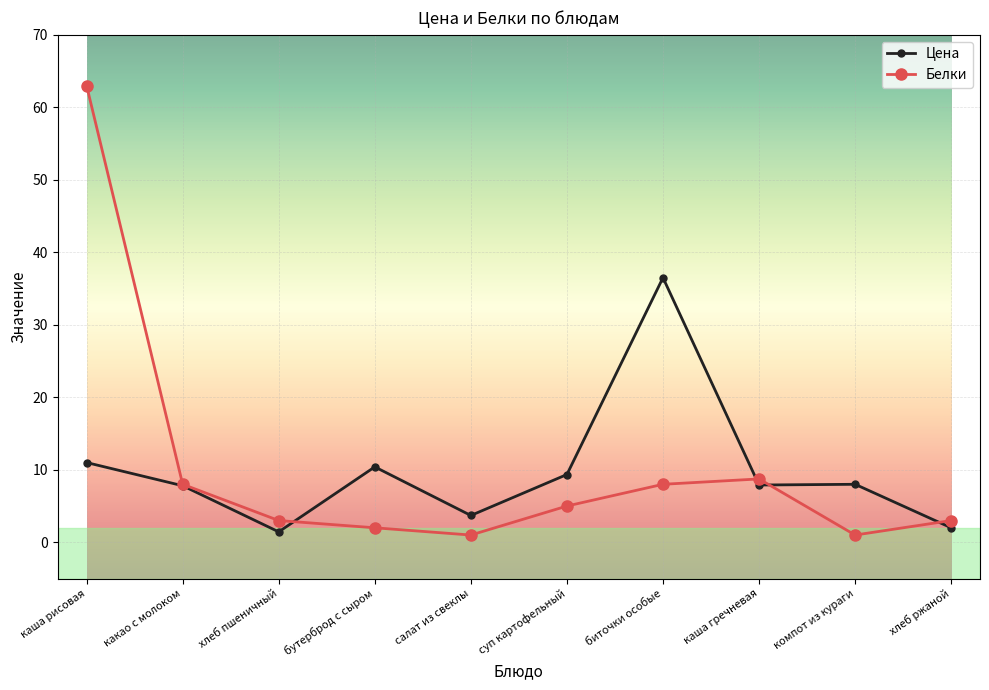

Rank the series at каша рисовая from lowest to highest value.

Цена, Белки